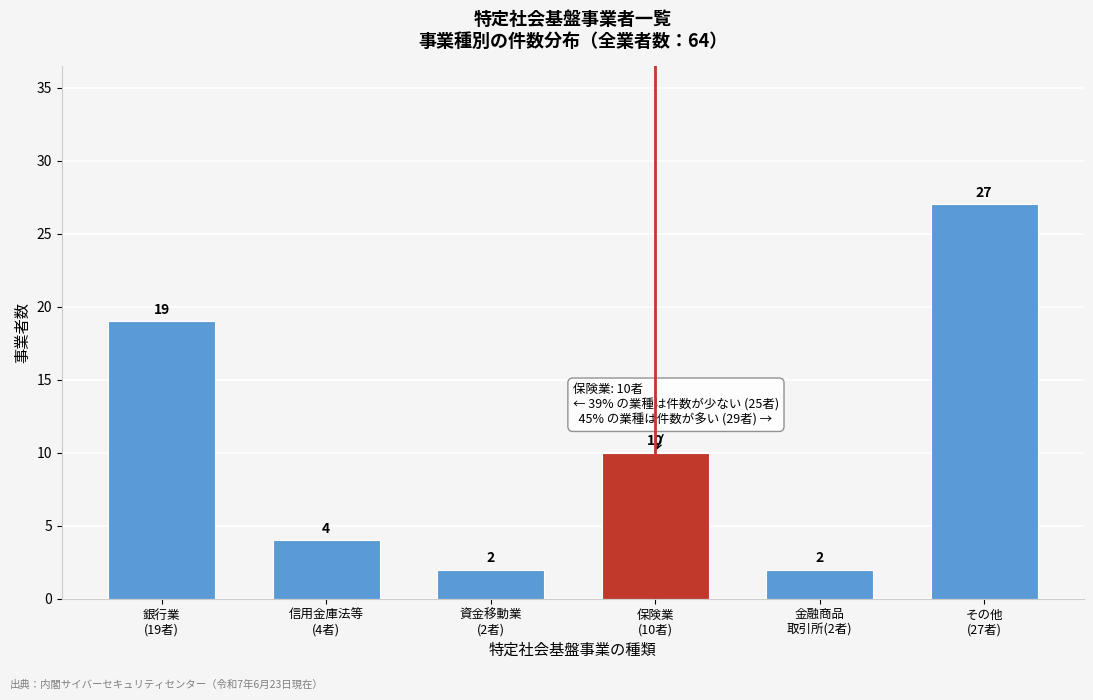

Reading left to right, what are all the values shown in this chart?

19	4	2	10	2	27